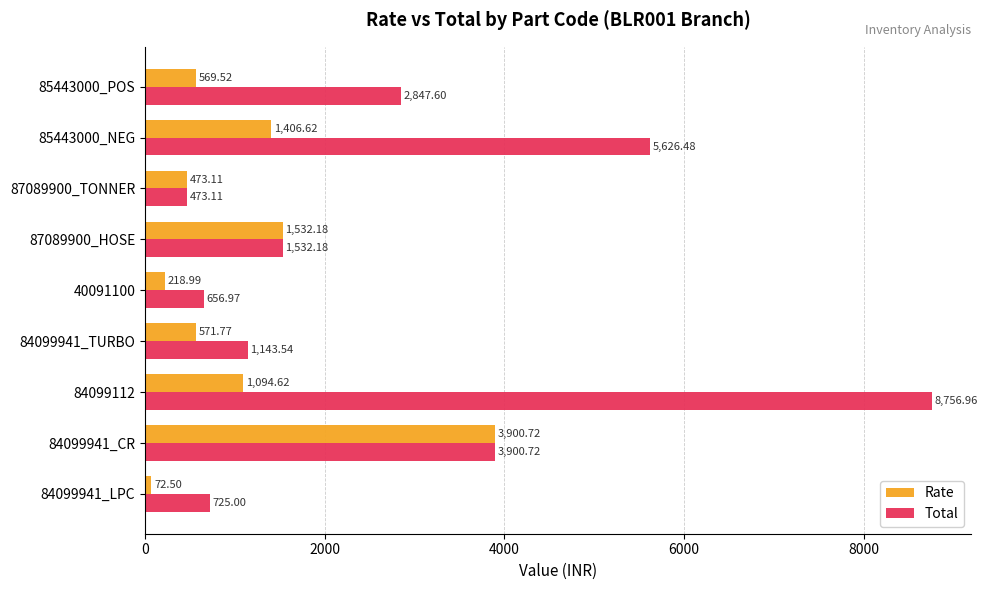

At 40091100, list the series in order from smallest to largest.

Rate, Total